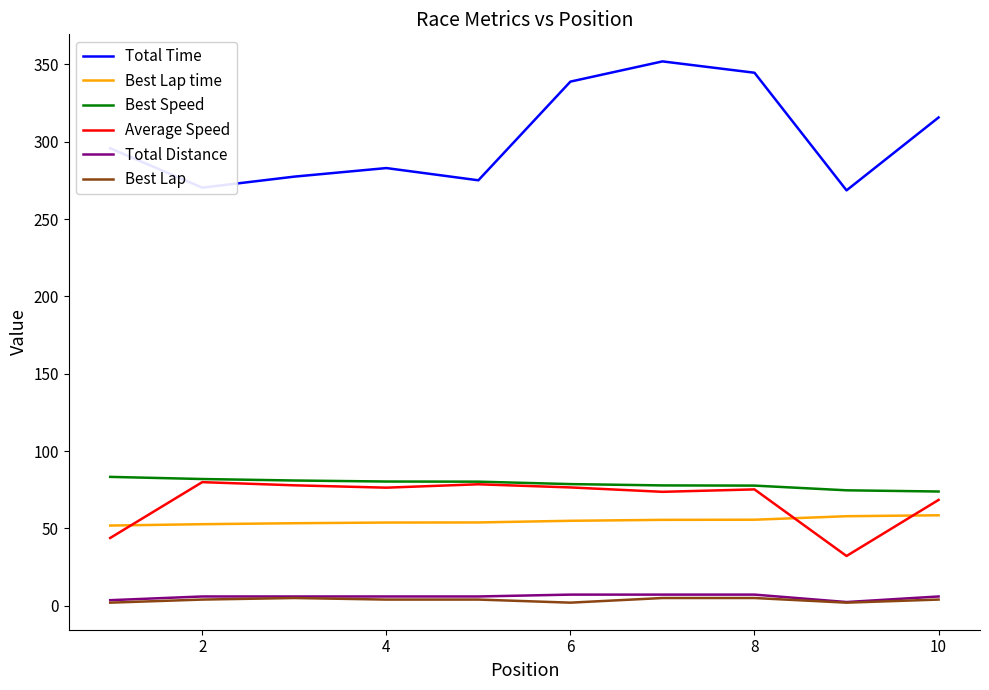

What is the maximum value shown in the chart?

351.9